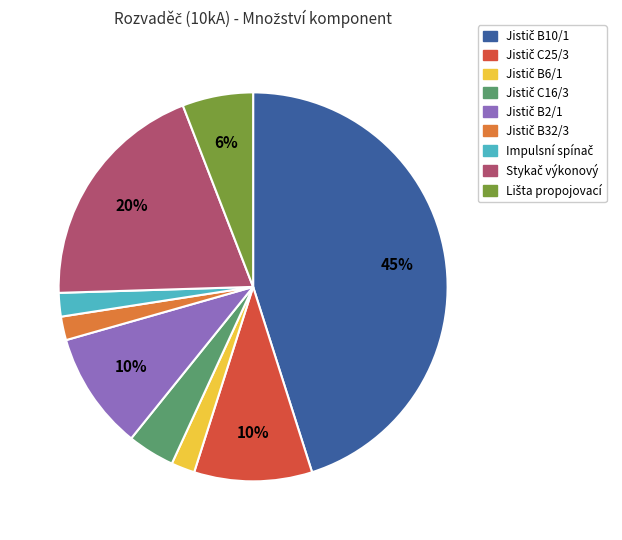

Is there any slice that represents more than half of the pie?

No